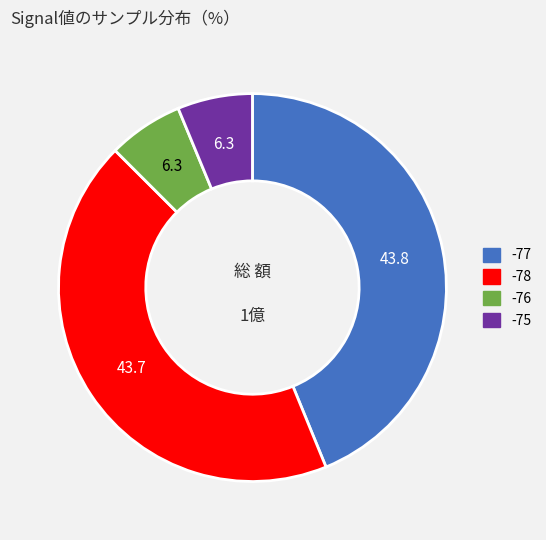

Count the number of slices in the pie.

4